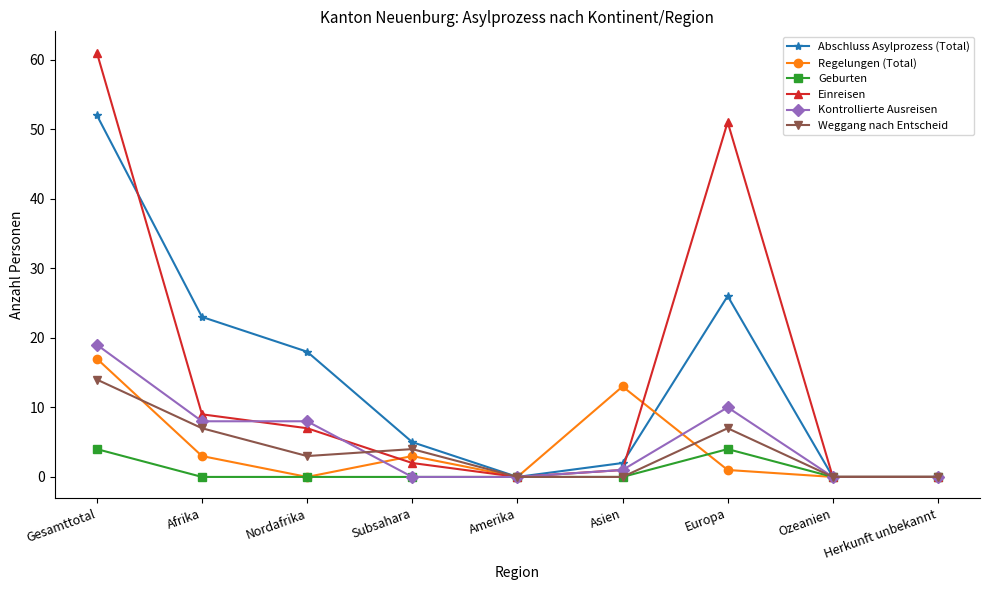

How many distinct data groups are displayed?

6